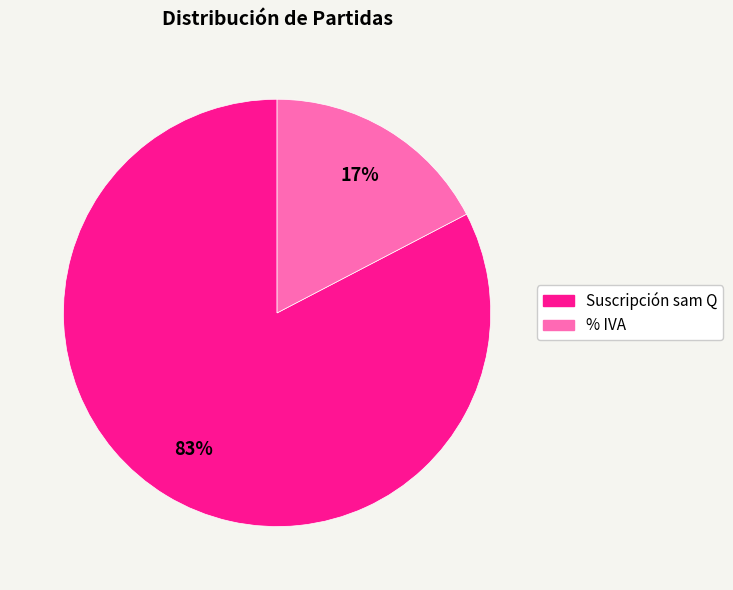

Which slice is the largest?

Suscripción sam Q